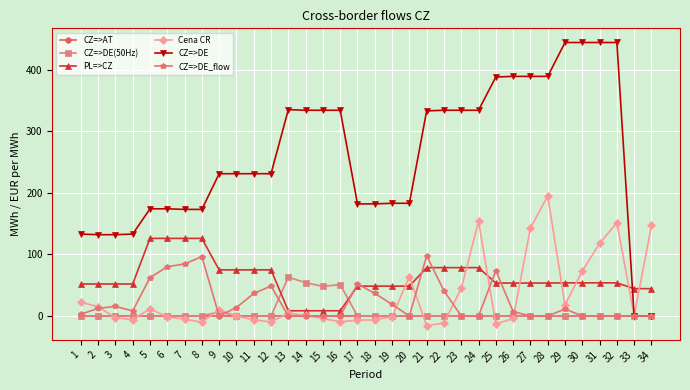

Which series changed the most between 3 and 11?

CZ=>DE